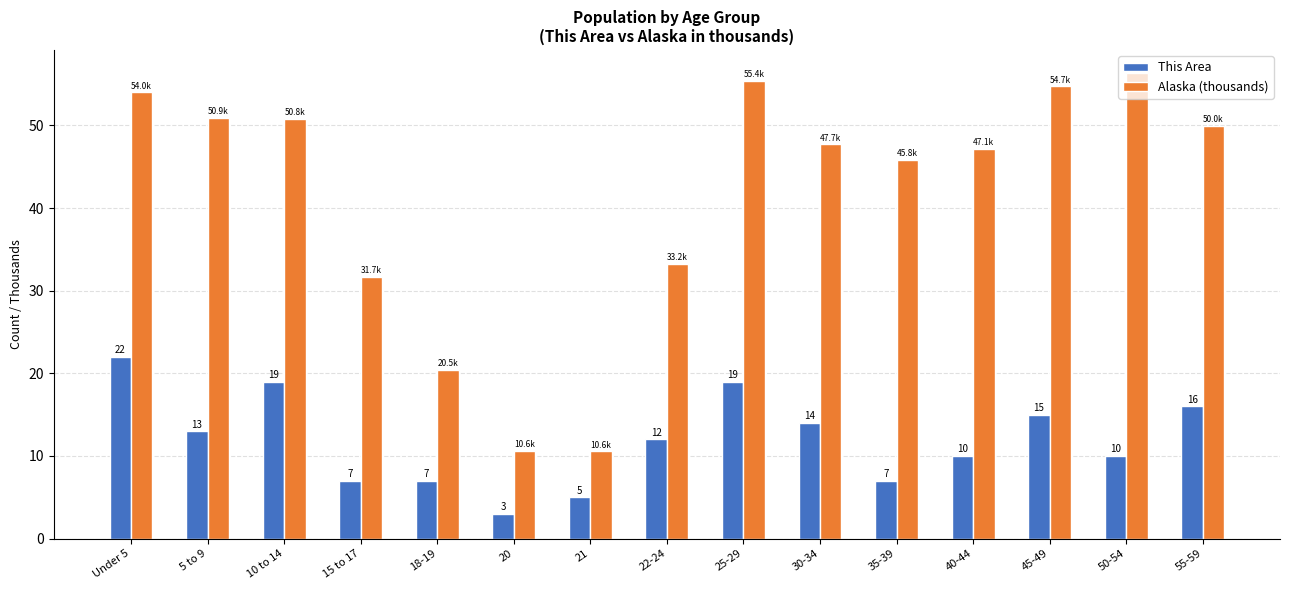

Rank the series by their average value, from lowest to highest.

This Area, Alaska (thousands)